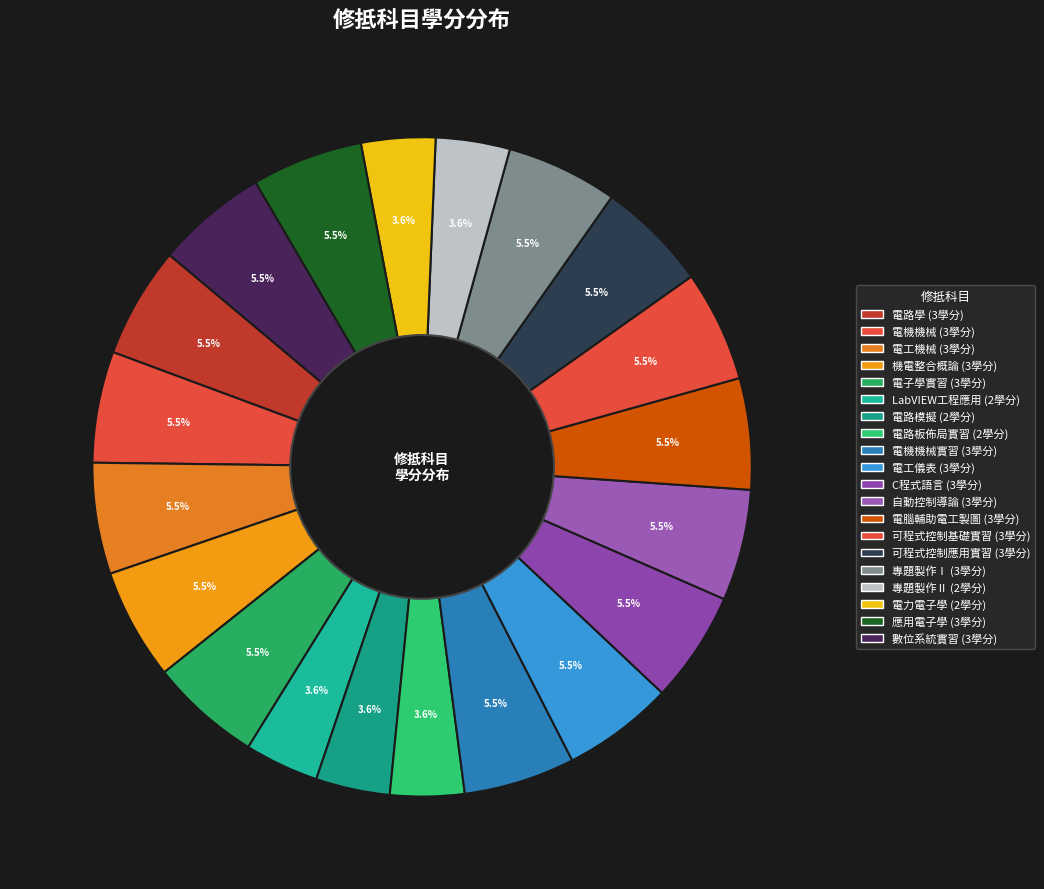

Which category has the smallest portion of the pie?

LabVIEW工程應用